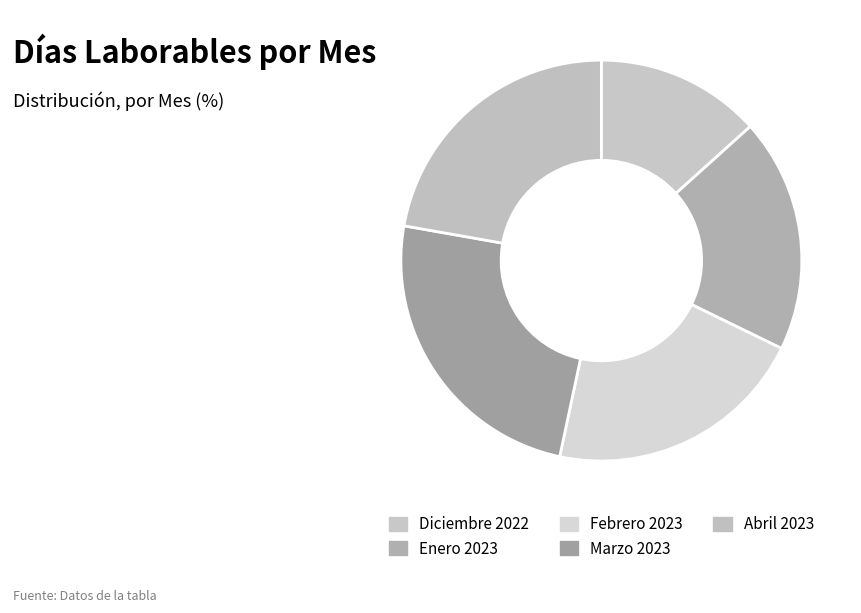

Which category has the biggest portion of the pie?

Marzo 2023